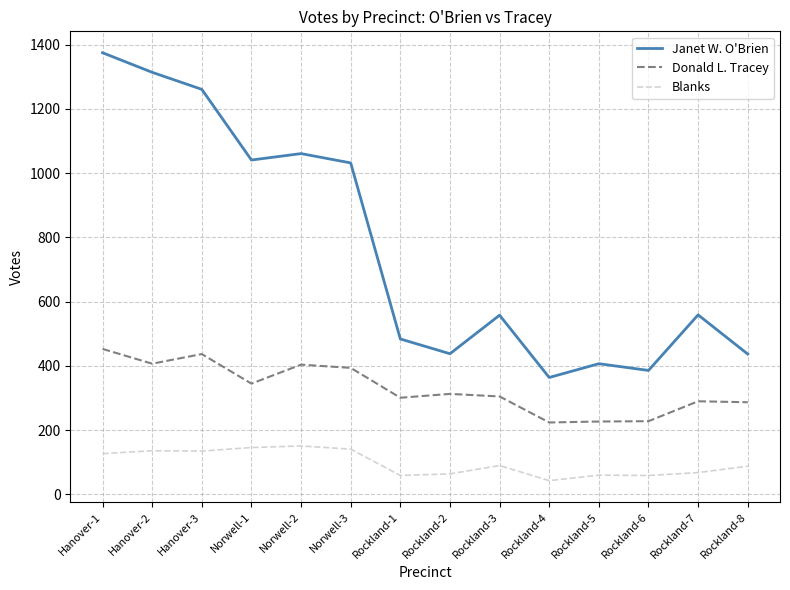

What is the sum of the Janet W. O'Brien values at Rockland-3 and Norwell-3?

1590